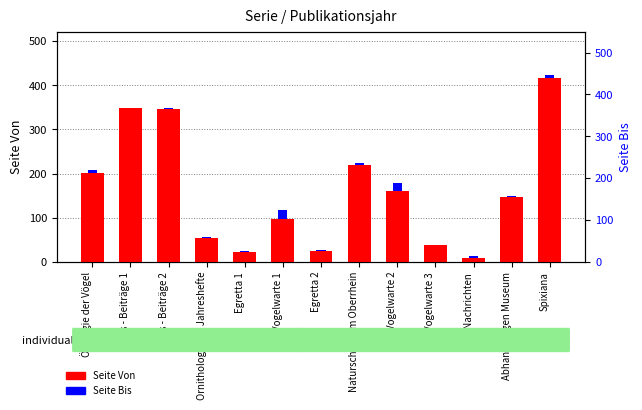

What is the label of the 8th bar from the right?

Vogelwarte 1